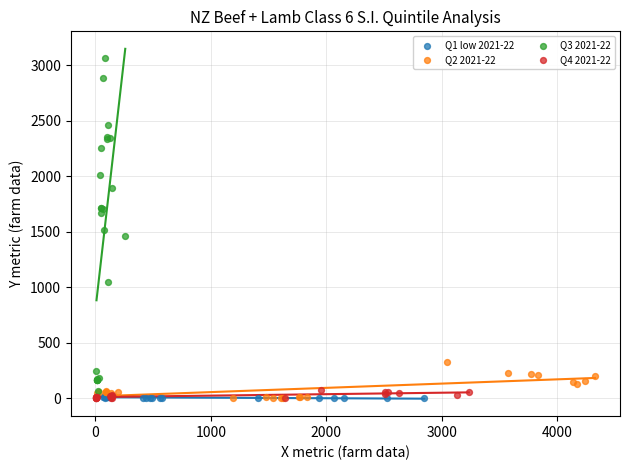

Which series reaches the maximum Y coordinate?

Q3 2021-22